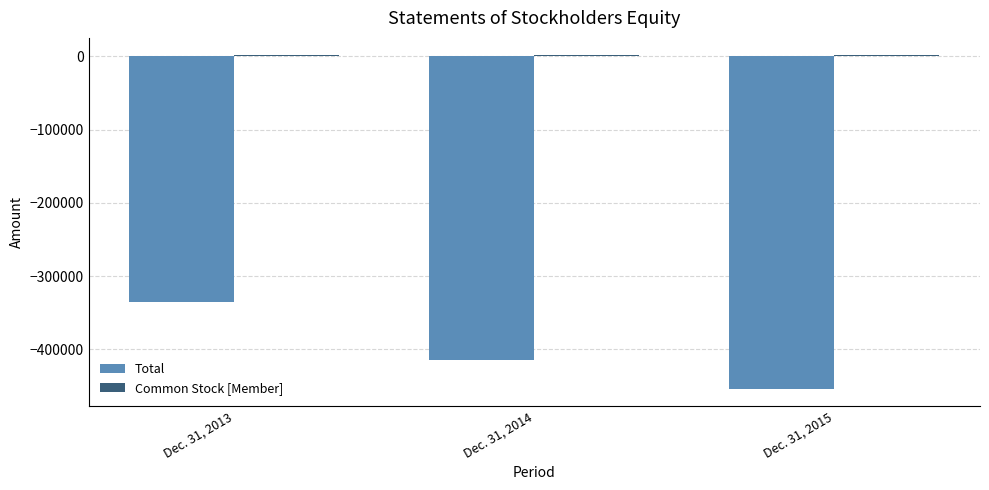

How many bars are there in each group?

2